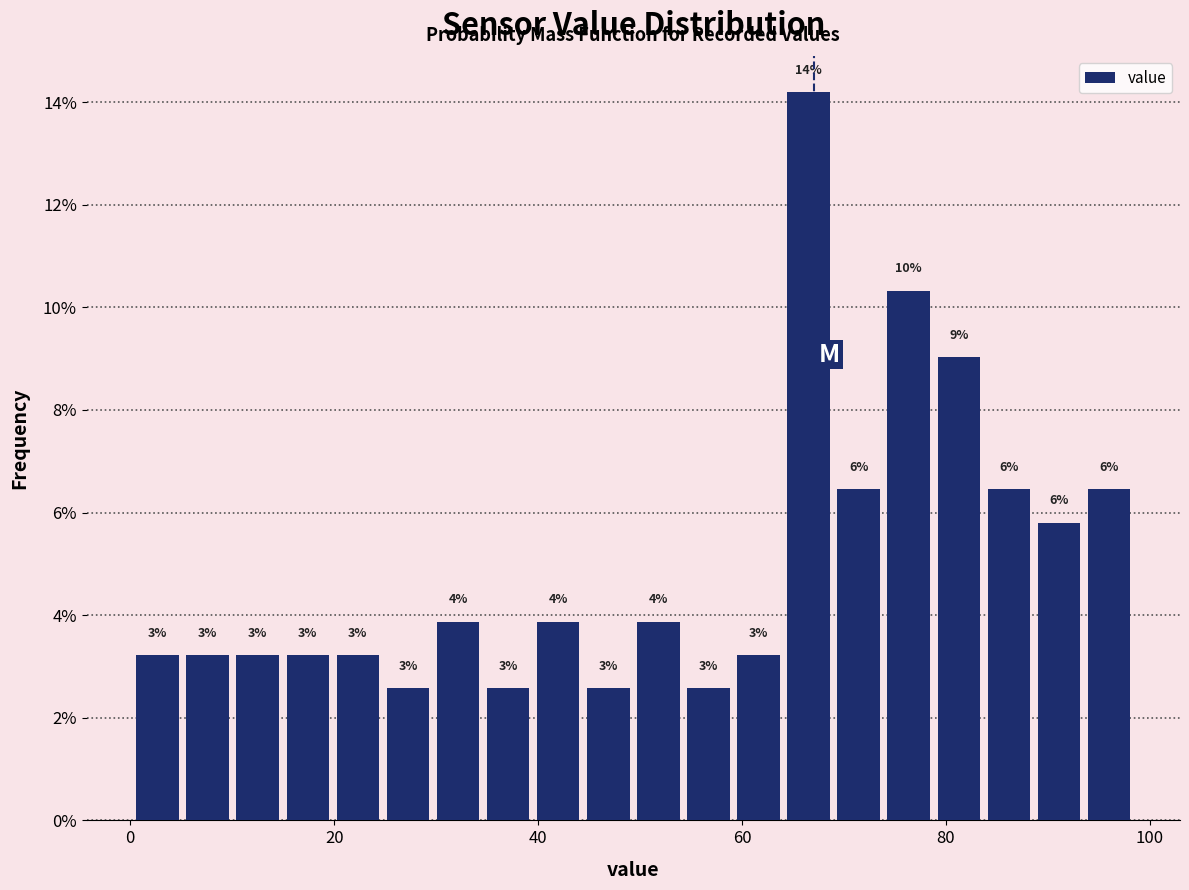

Read against the x-axis, roughly where is the centre of the tallest bar?

66